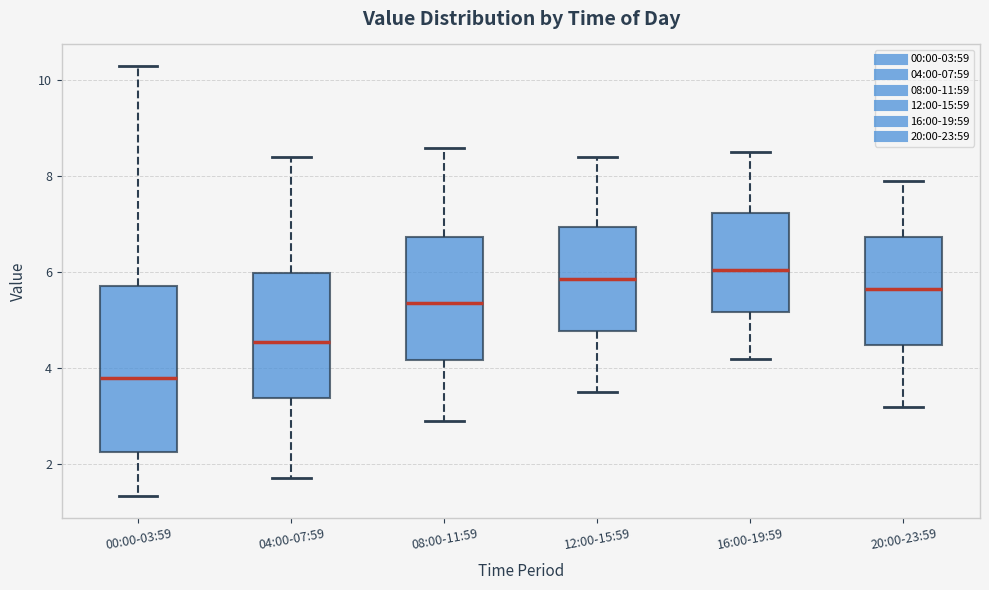

Reading left to right, transcribe this box plot: for each box, give where its median line is, the range the box spans, and where its two whiskers end, as read against the y-axis. The values are not printed on the chart, so give them approximately, as read against the axis.

00:00-03:59: median 3.8, box 2.2 to 5.8, whiskers 1.4 to 10.4
04:00-07:59: median 4.6, box 3.4 to 6.0, whiskers 1.8 to 8.4
08:00-11:59: median 5.4, box 4.2 to 6.8, whiskers 3.0 to 8.6
12:00-15:59: median 5.8, box 4.8 to 7.0, whiskers 3.6 to 8.4
16:00-19:59: median 6.0, box 5.2 to 7.2, whiskers 4.2 to 8.6
20:00-23:59: median 5.6, box 4.4 to 6.8, whiskers 3.2 to 8.0